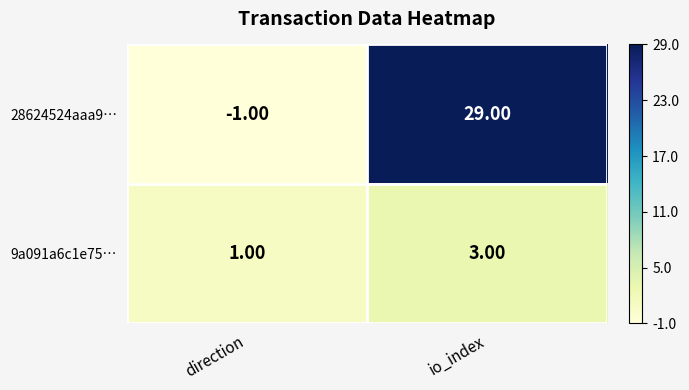

What is the total value across all series at direction?

0